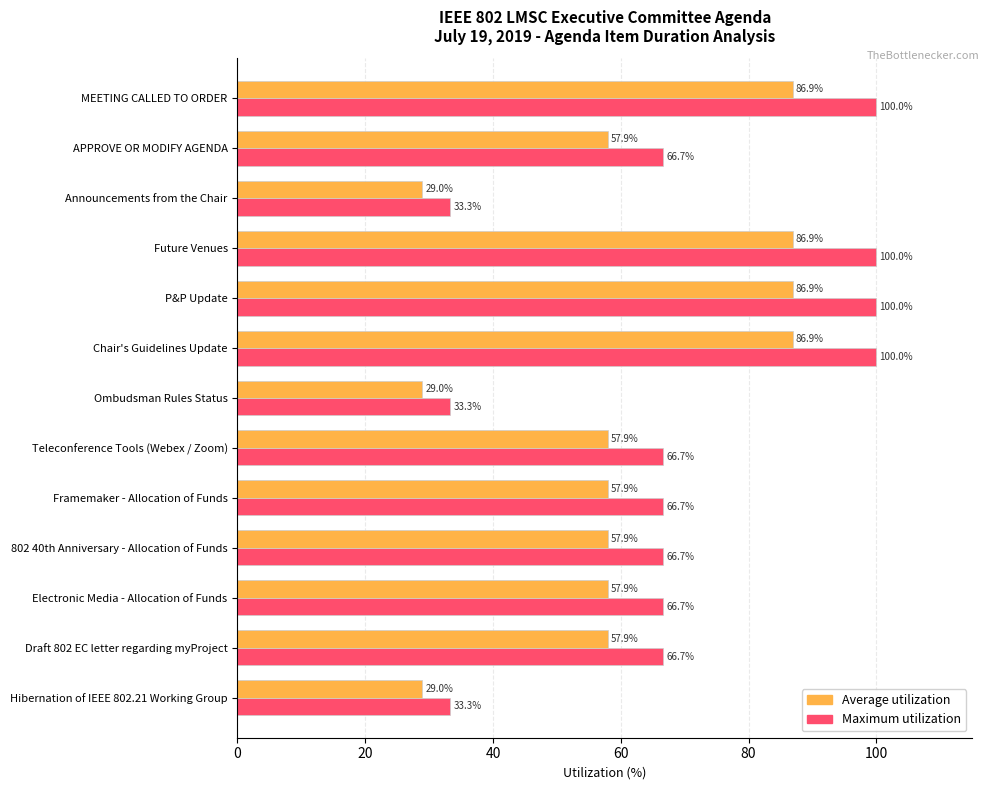

Rank the series by their average value, from highest to lowest.

Maximum utilization, Average utilization